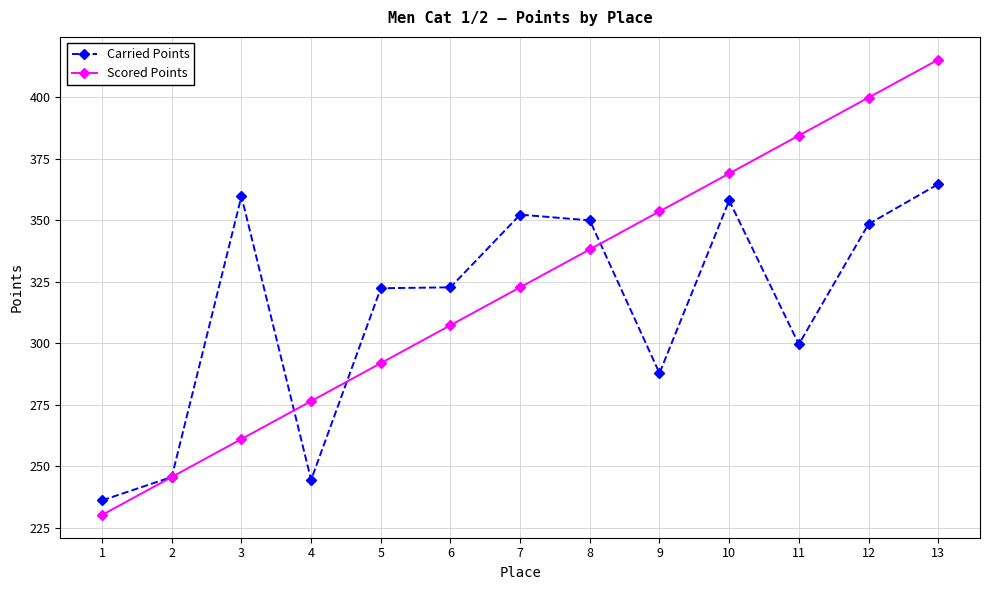

What is the average value of the Scored Points series?

322.8